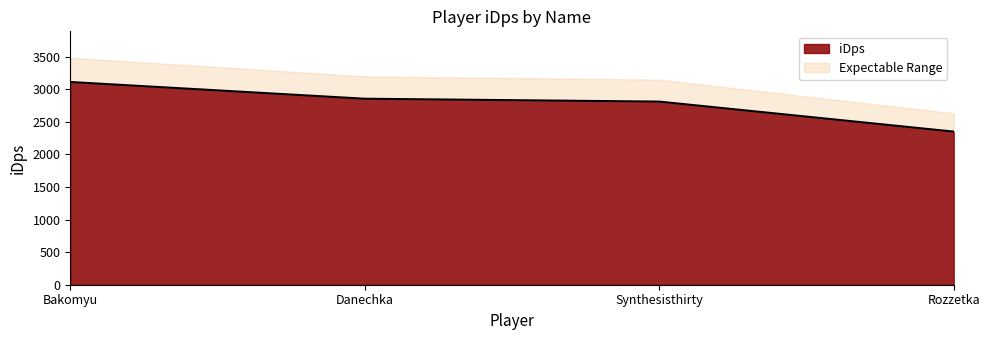

Does the chart have visible grid lines?

No